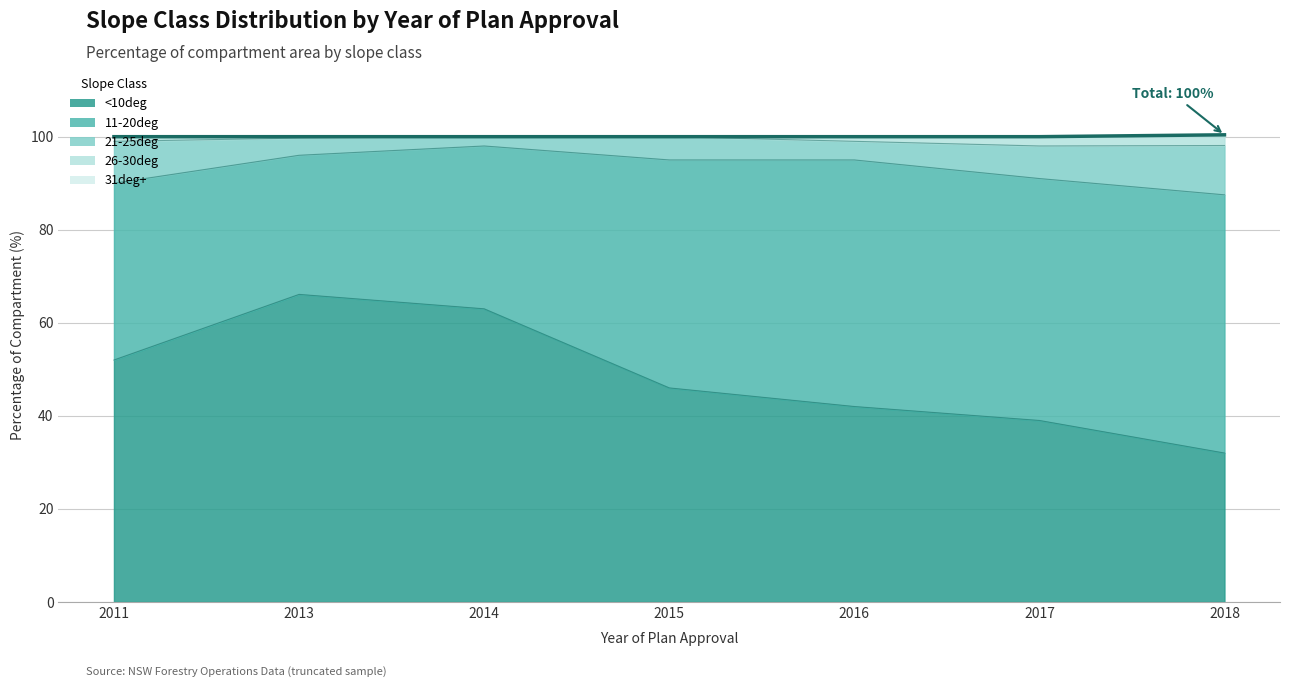

Reading left to right, what are all the values shown in this chart?

100.0	100.0	100.0	100.0	100.0	100.0	100.4